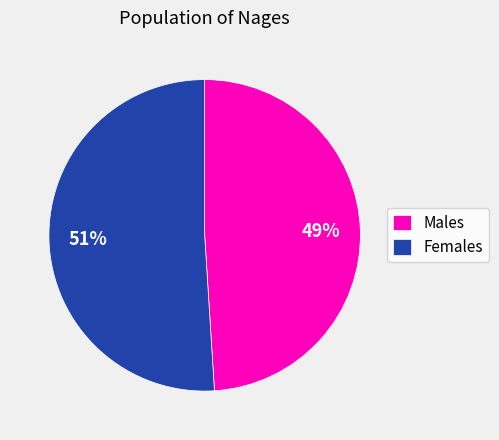

The Males slice represents 49% of the pie. True or false?

True